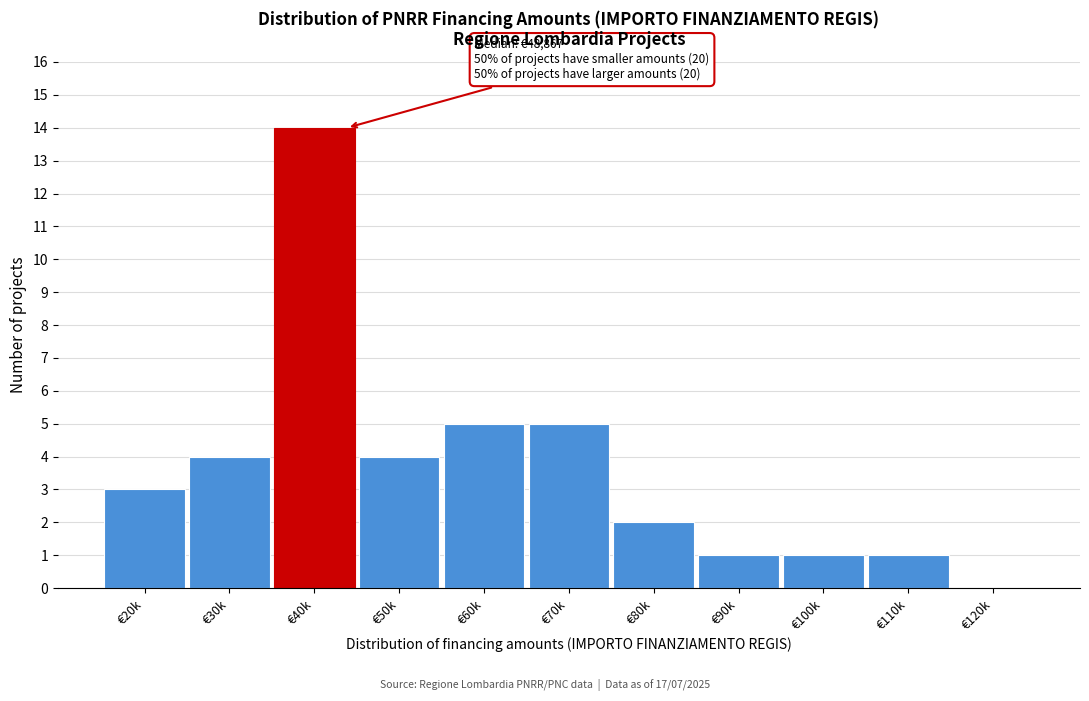

Reading left to right, list all the values displayed in this chart.

€20k=3	€30k=4	€40k=14	€50k=4	€60k=5	€70k=5	€80k=2	€90k=1	€100k=1	€110k=1	€120k=0